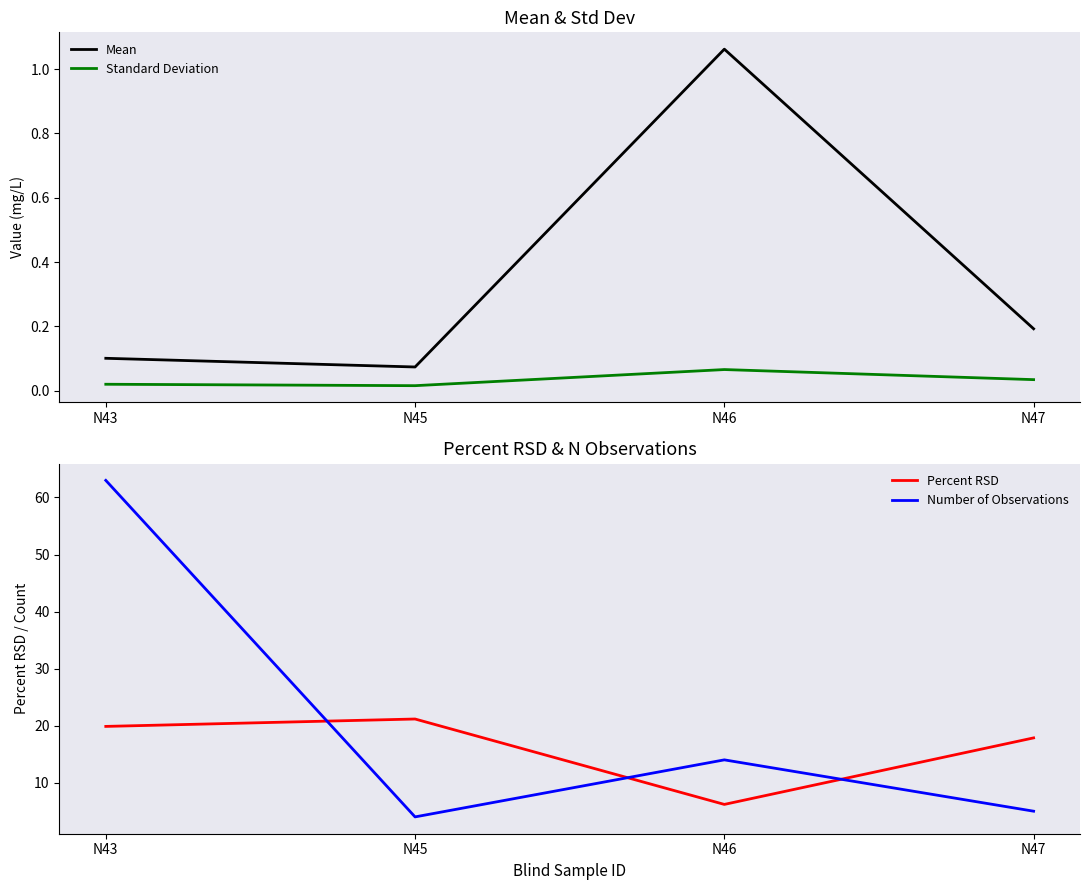

Which series changed the most between N43 and N47?

Number of Observations